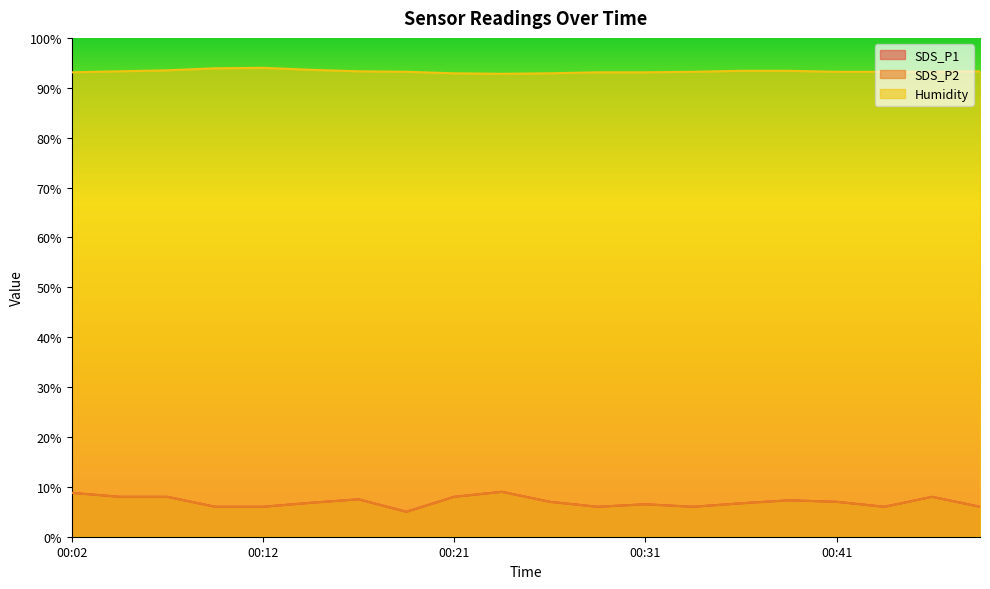

Where is the first local minimum for SDS_P1?

00:19